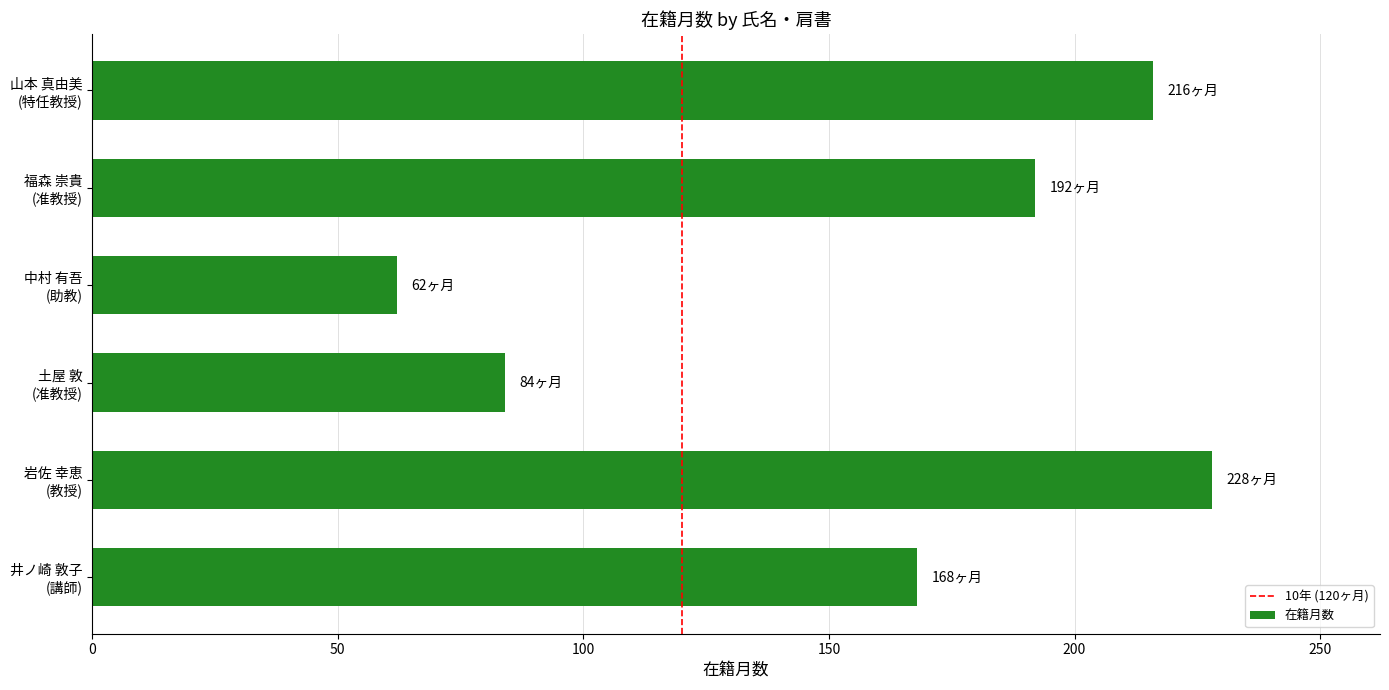

What is the change in value from 福森 崇貴
(准教授) to 山本 真由美
(特任教授)?

+24